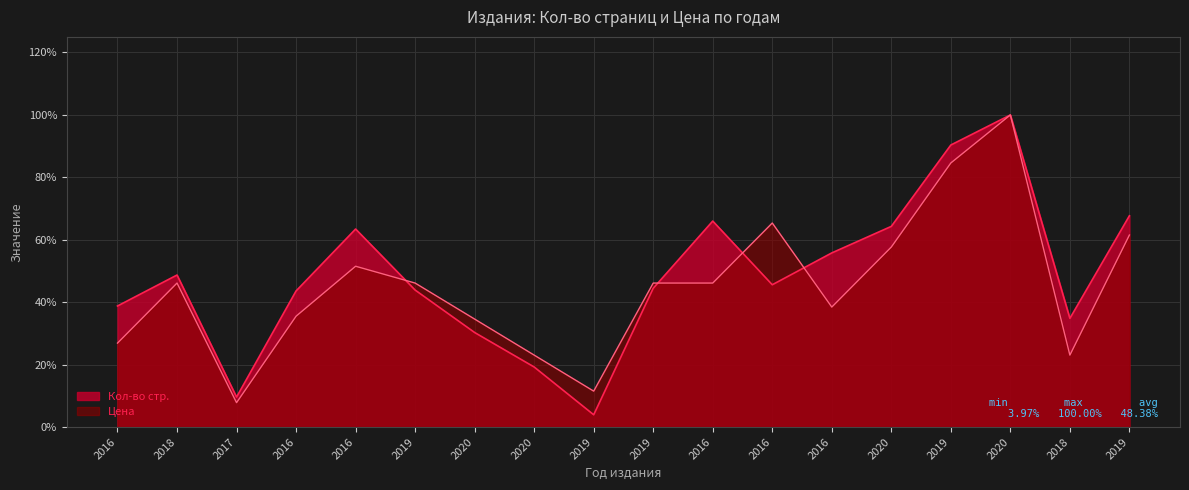

What is the greatest value displayed?

1.0